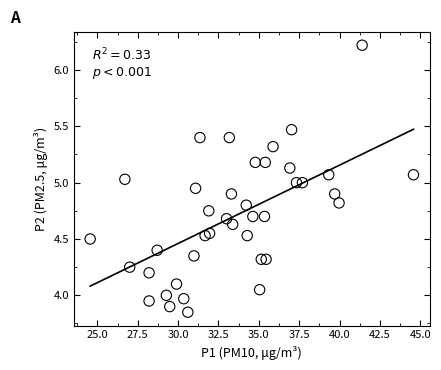

What is the range of X values (max minus min)?

20.0